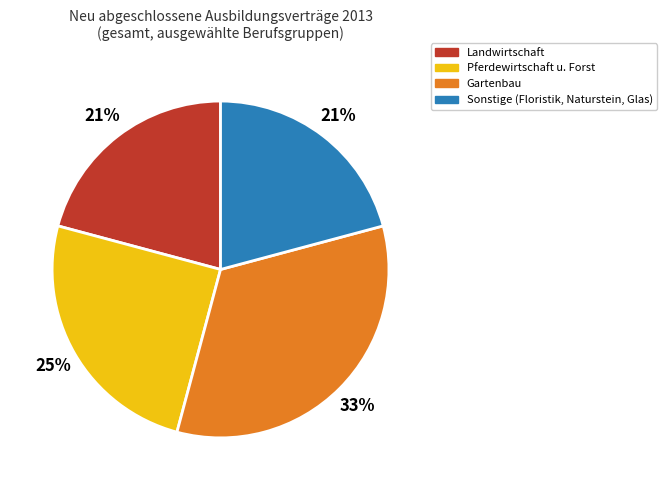

Between Gartenbau and Pferdewirtschaft u. Forst, which is larger?

Gartenbau